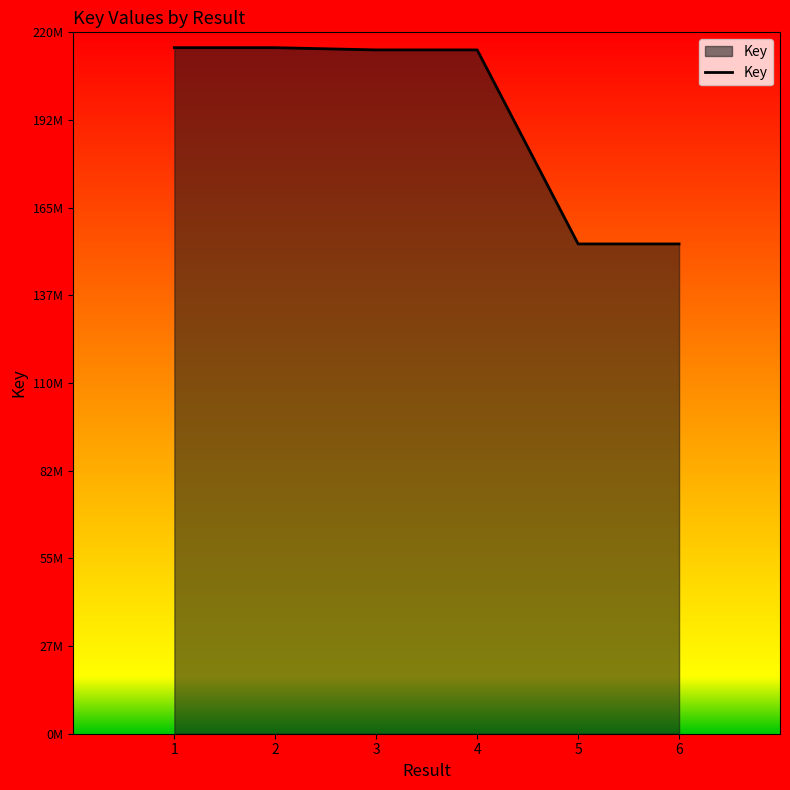

Which label corresponds to the largest value in the chart?

2